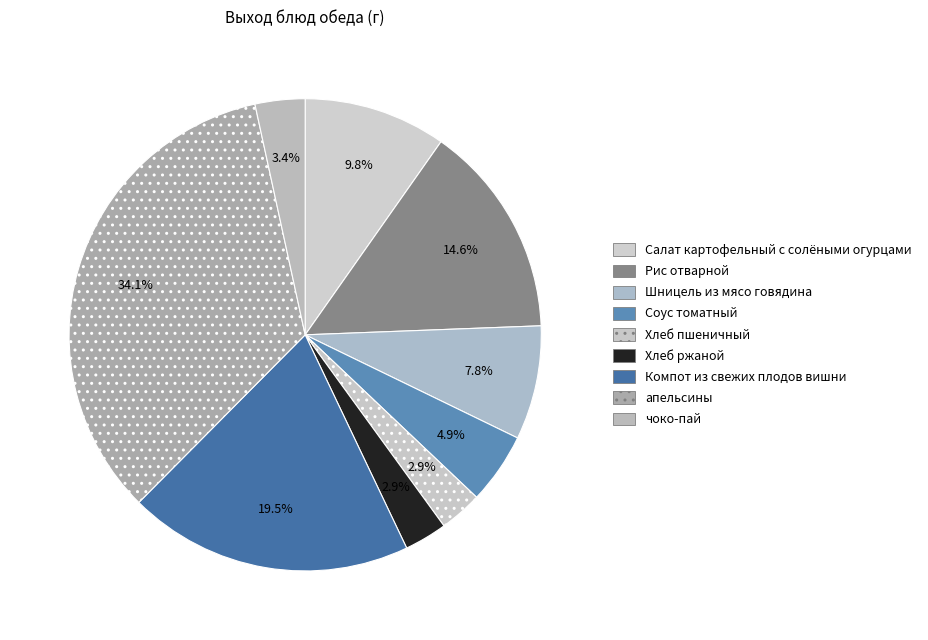

True or false: Хлеб ржаной accounts for 1% of the total.

False